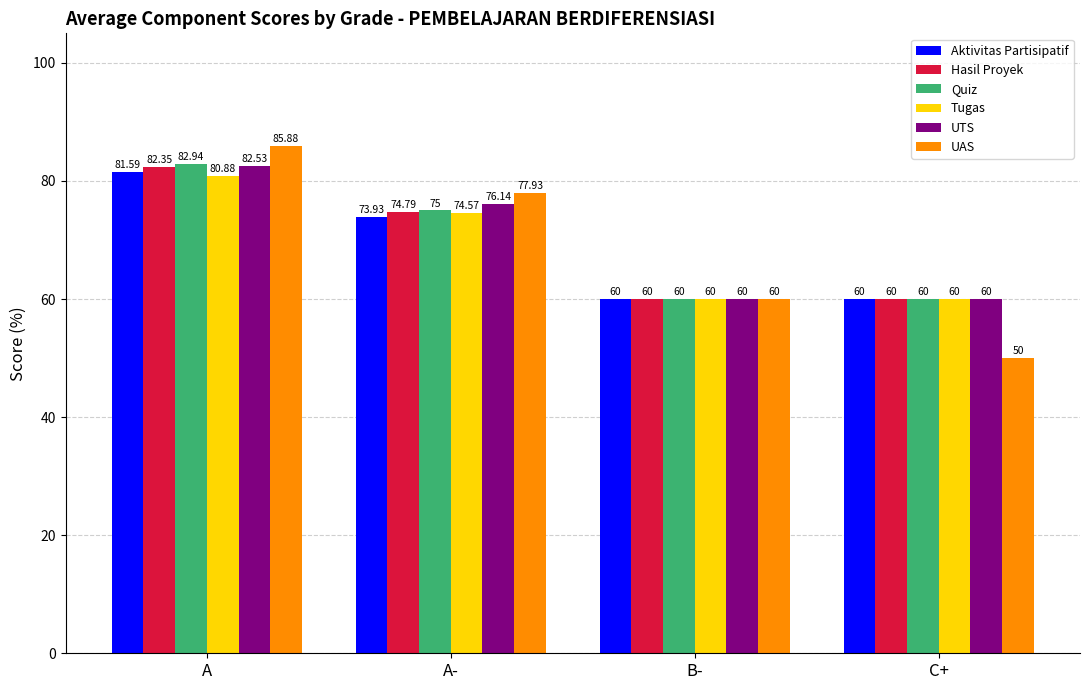

At how many categories does at least one series exceed 52?

4